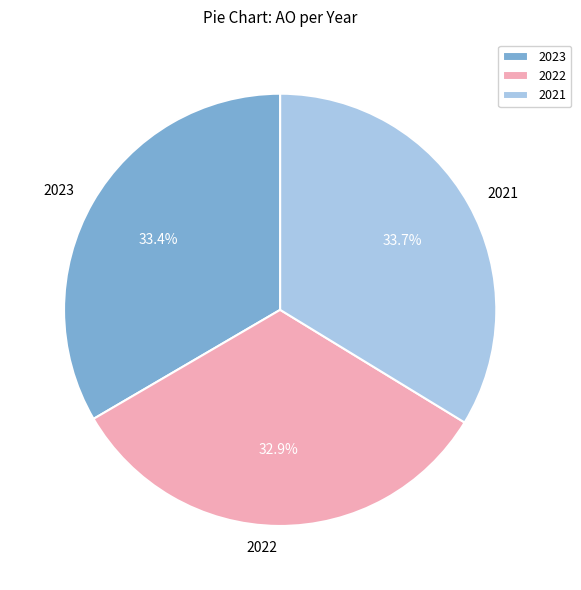

What percentage is NOT represented by 2023?

66.6%